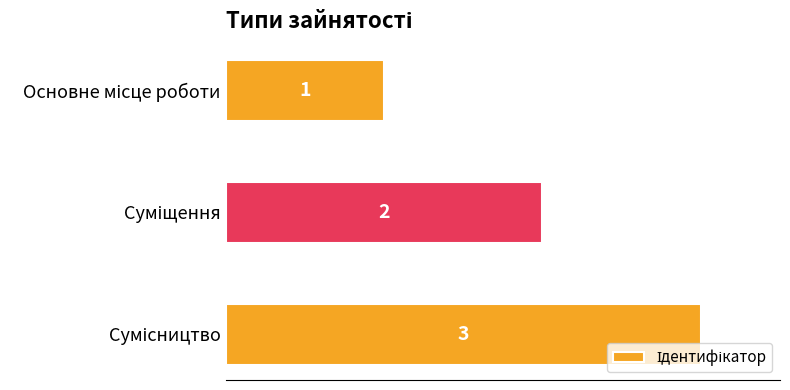

What is the value of the 1st bar from the top?

1